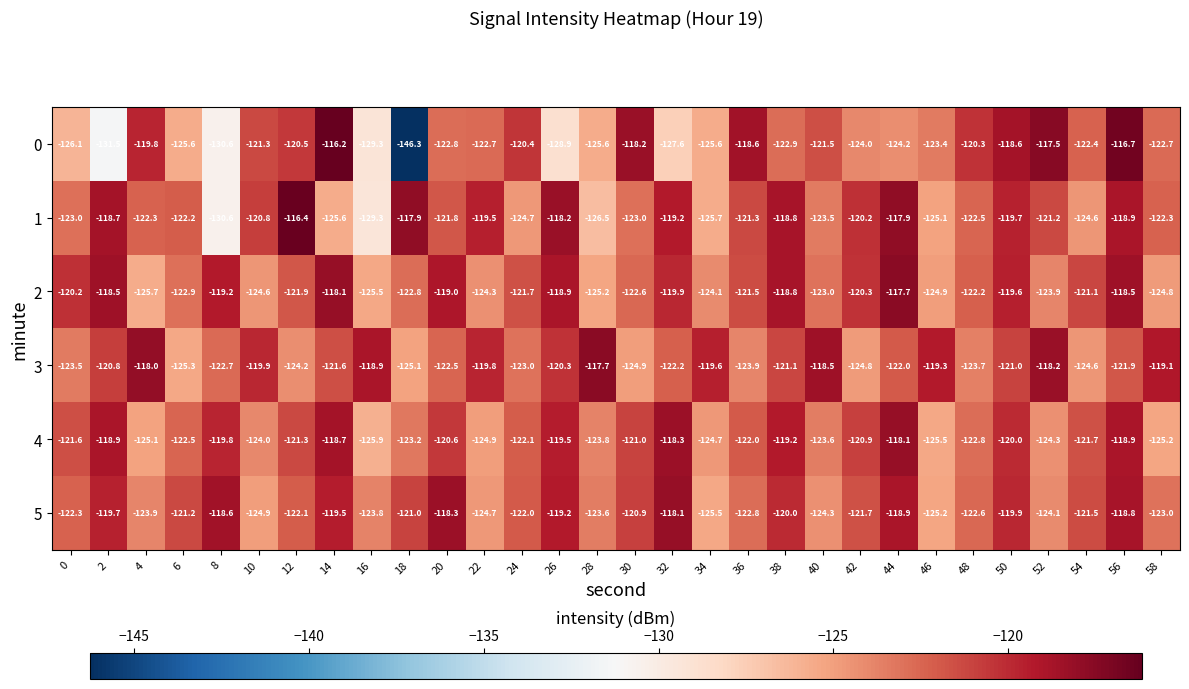

Which series has the widest spread of values?

0